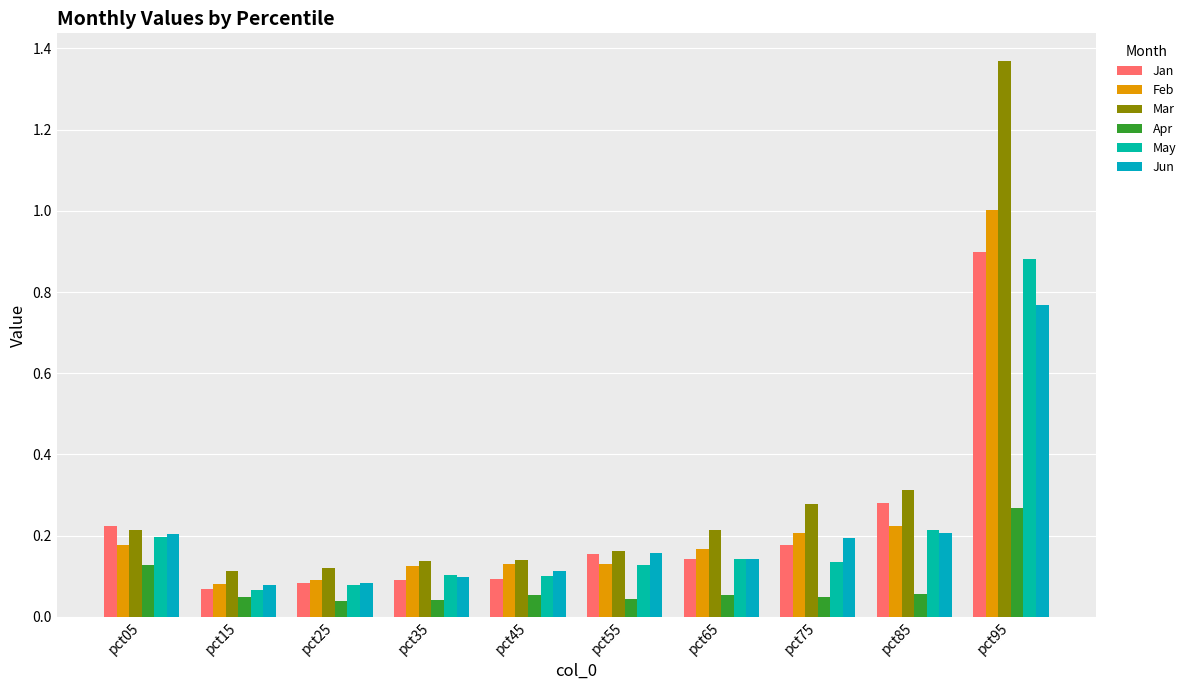

The value of Mar at pct65 is 0.3. True or false?

False